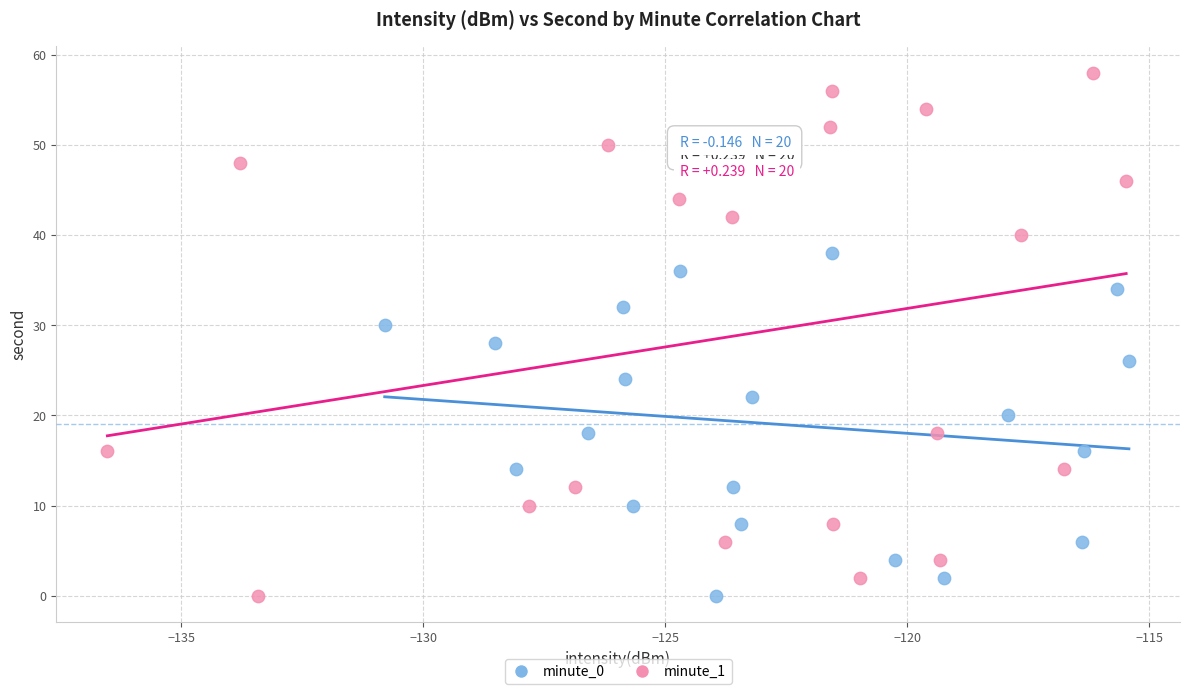

Which series reaches the maximum Y coordinate?

minute_1